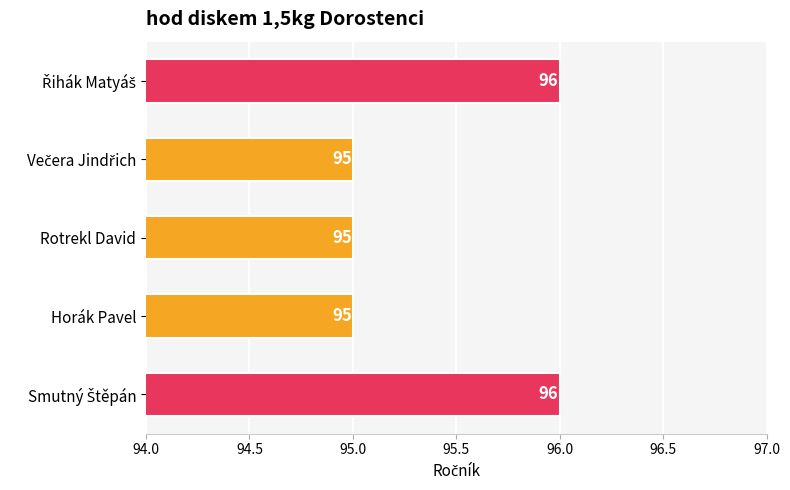

What is the smallest value displayed?

95